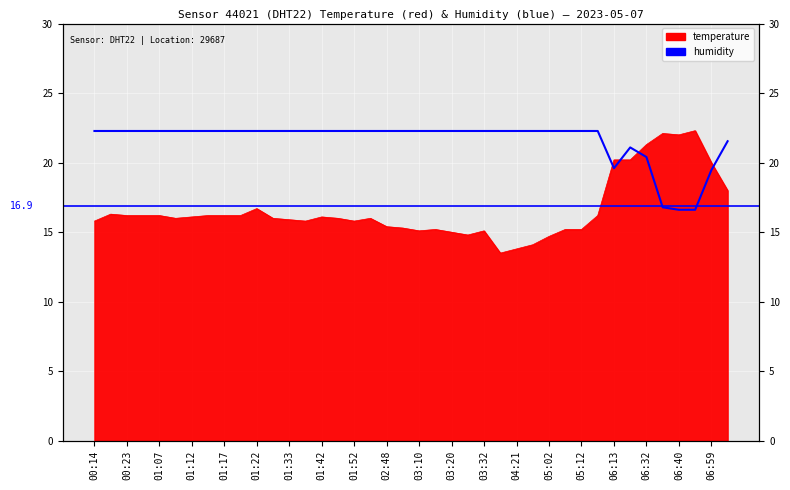

What is the difference between the second highest and minimum values?

5.7